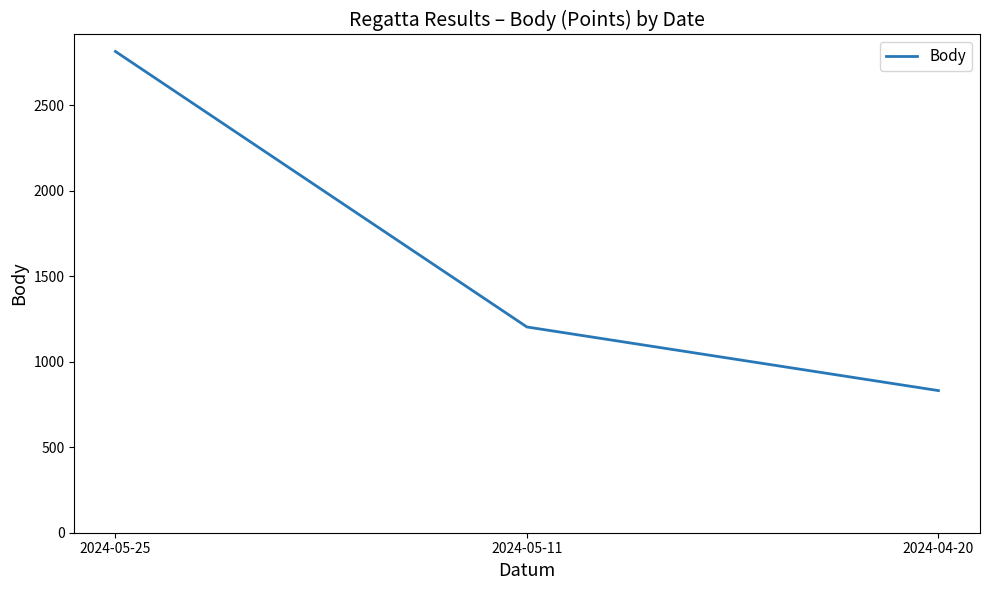

At which category does the chart reach its minimum across all series?

2024-04-20